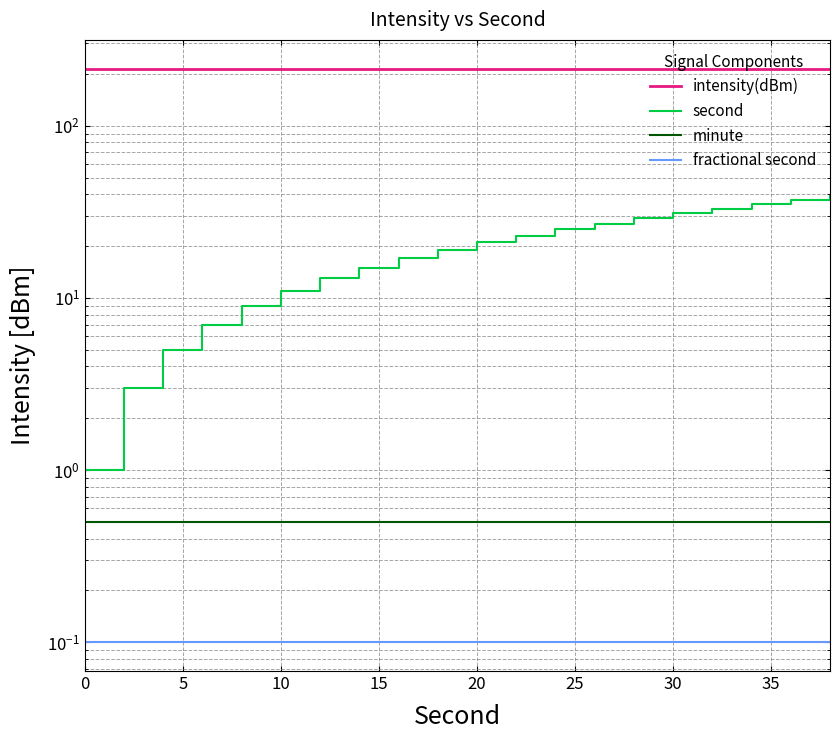

Which series changed the most between 30 and 16?

second